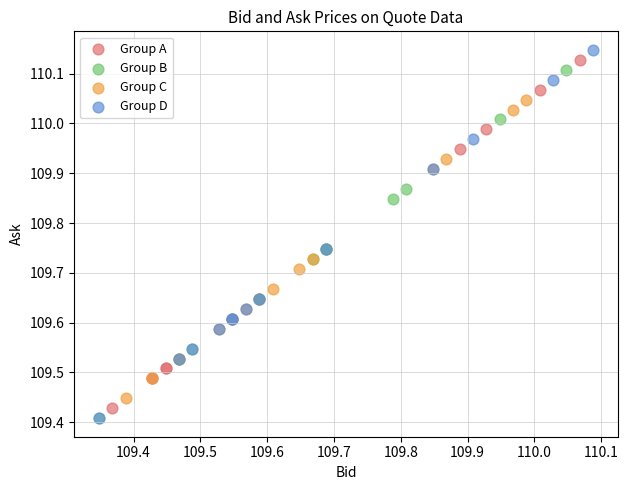

Which series has the widest spread of Y values?

Group D